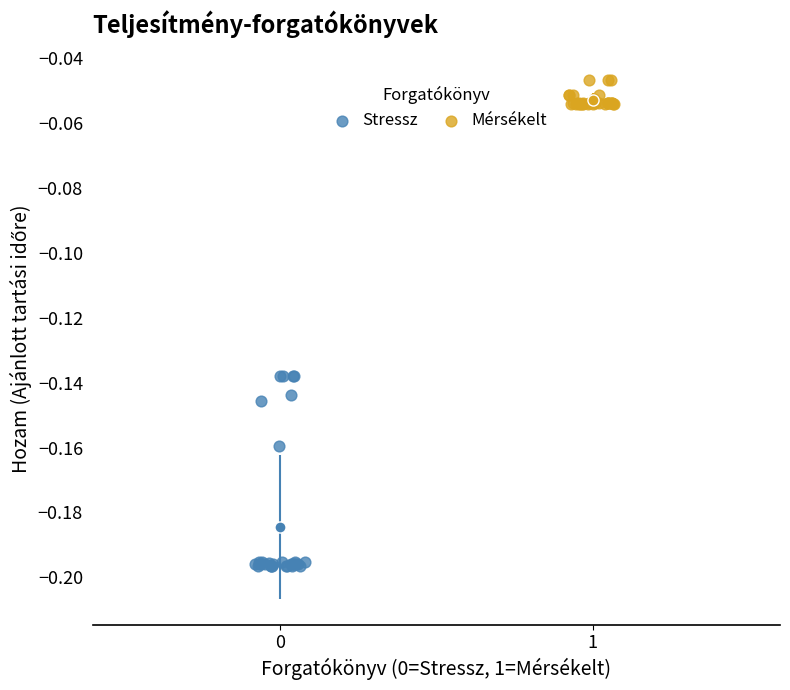

Which series has the widest spread of Y values?

Stressz